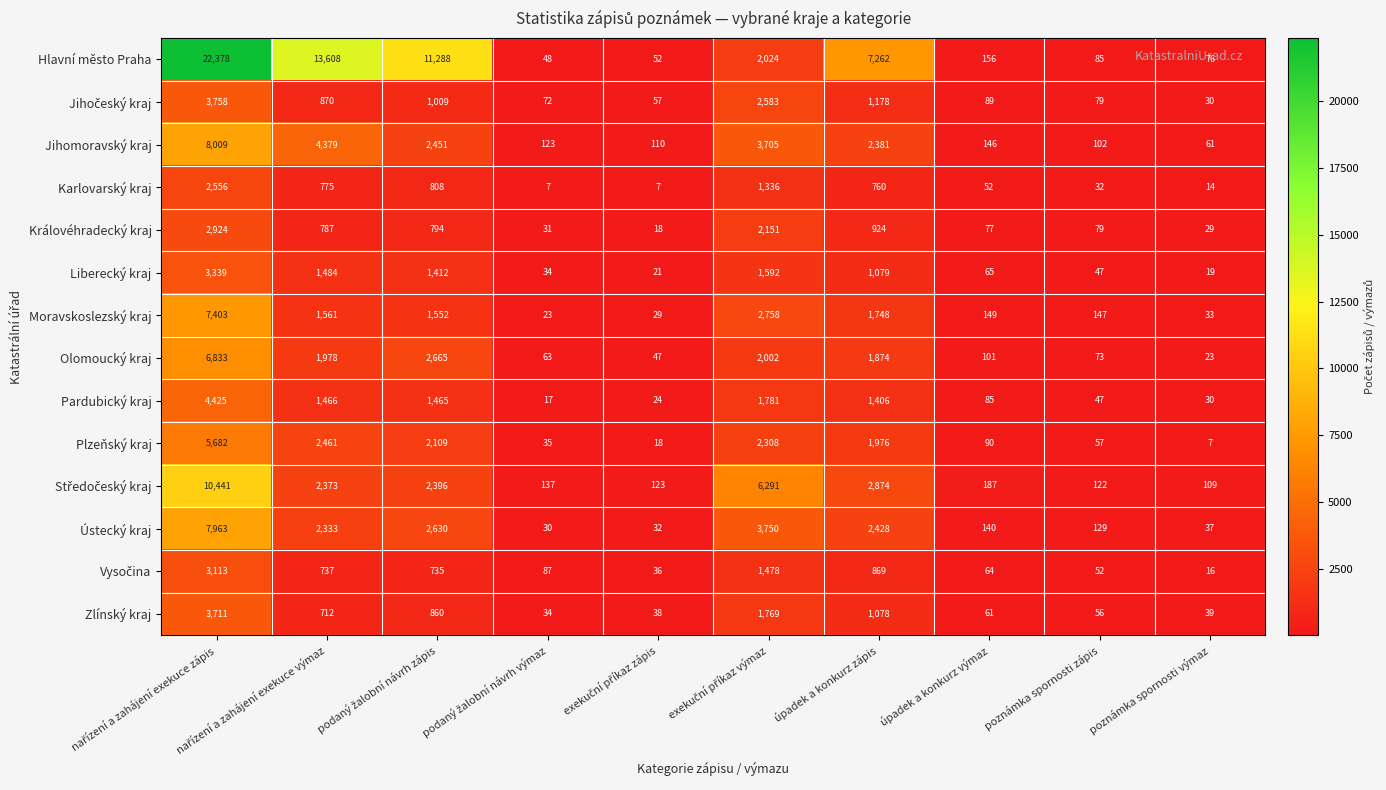

Which series has the widest spread of values?

Hlavní město Praha